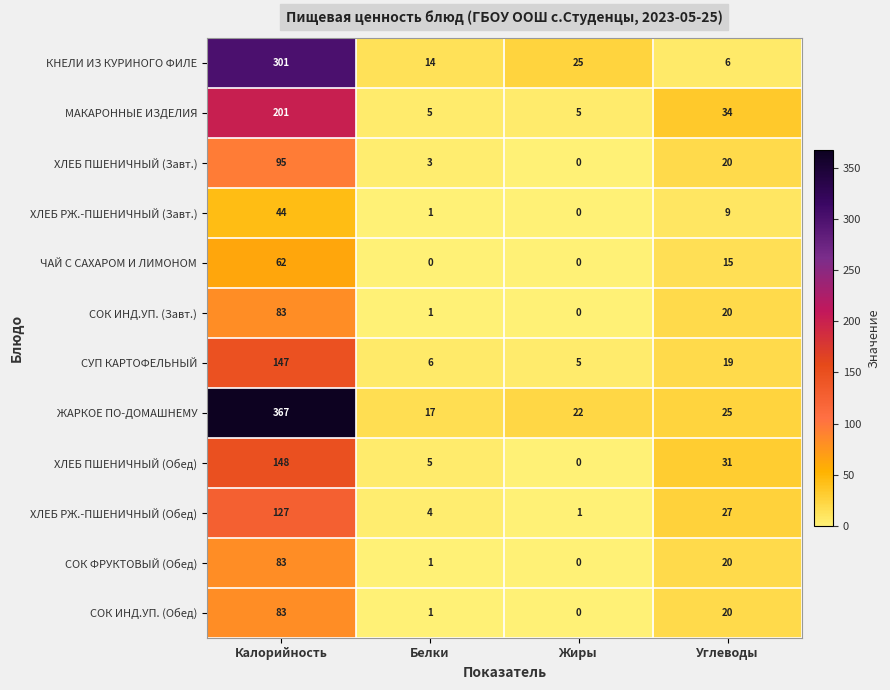

Rank the categories by ХЛЕБ ПШЕНИЧНЫЙ (Обед) value from highest to lowest.

Калорийность, Углеводы, Белки, Жиры